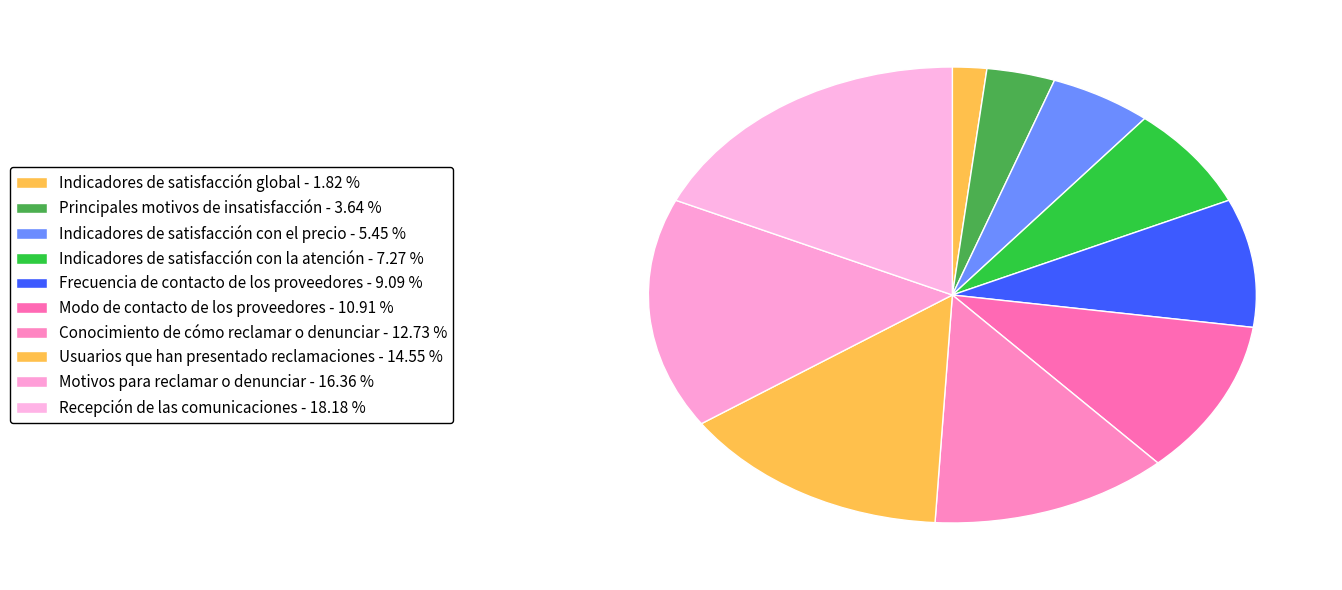

Count the number of slices in the pie.

10